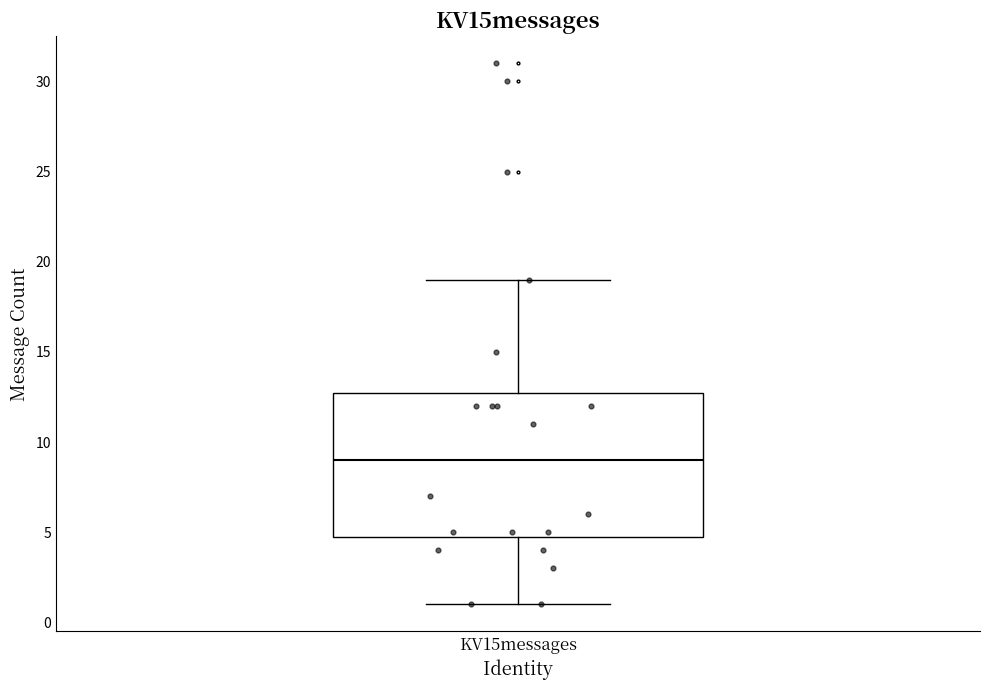

Where does the median line of the box for KV15messages sit on the y-axis? The values are not printed on the chart, so give them approximately, as read against the axis.

9